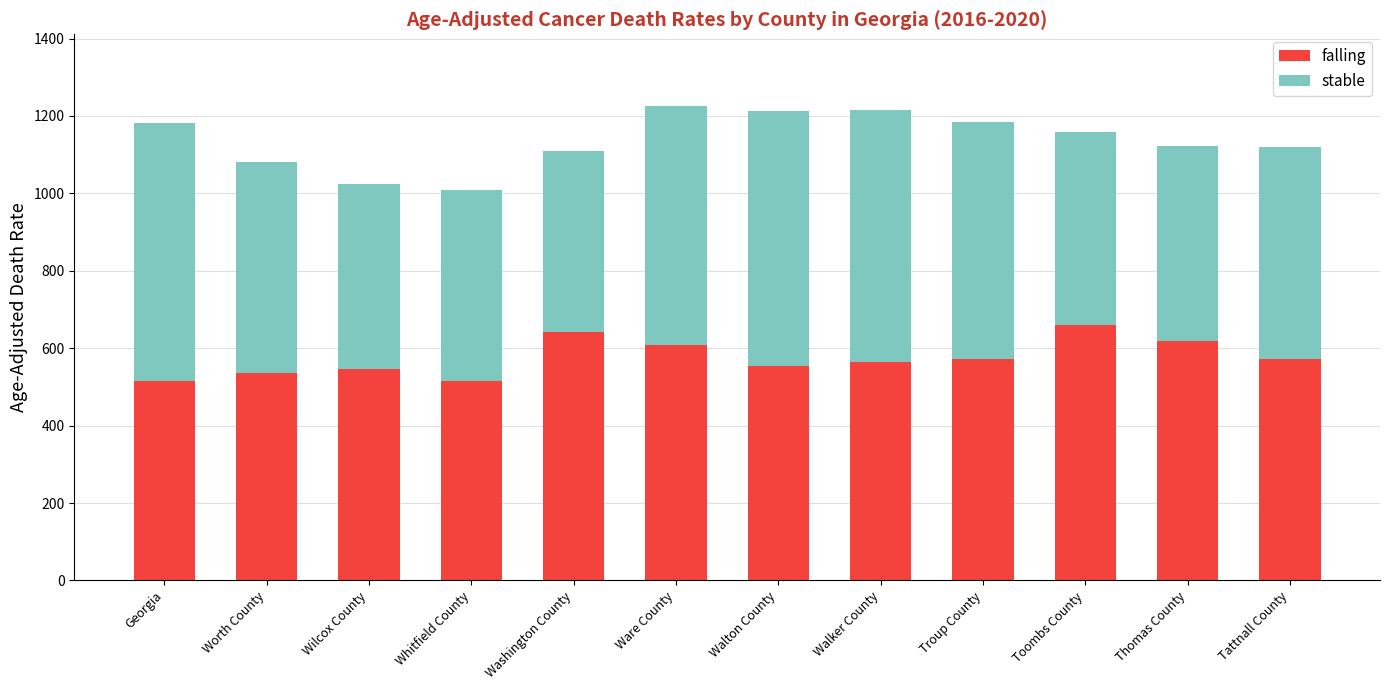

Does the chart contain any negative values?

No